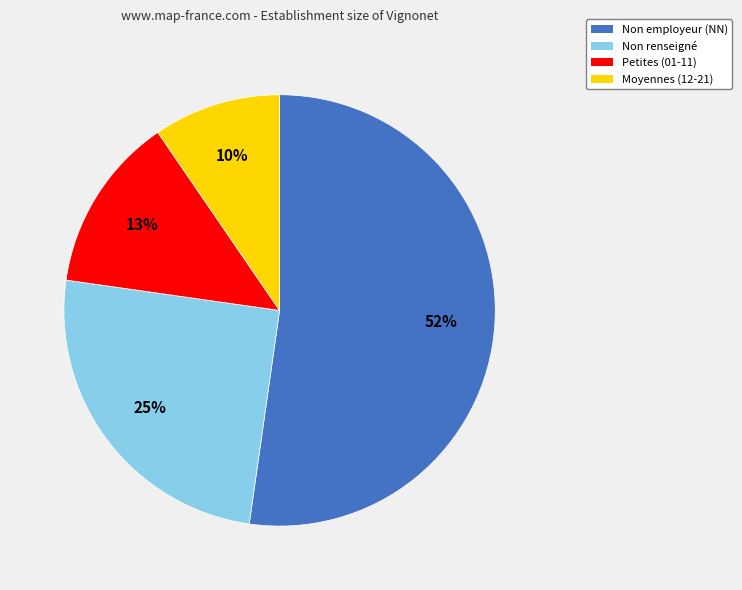

True or false: Moyennes (12-21) accounts for 16% of the total.

False